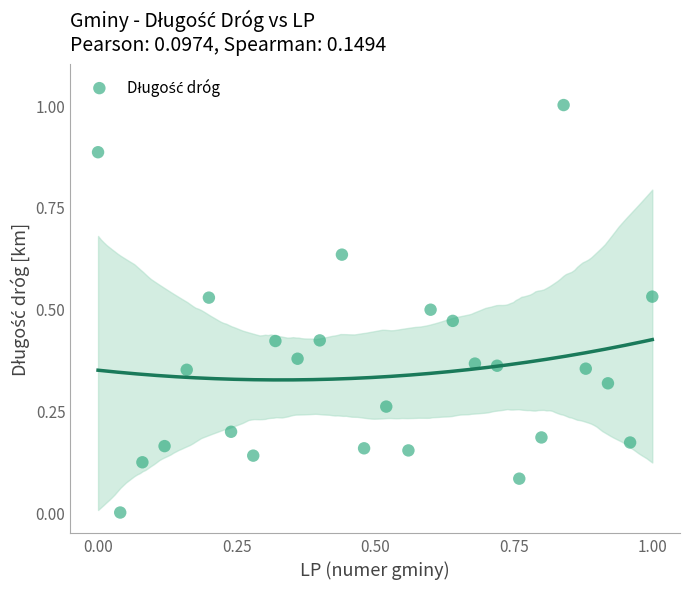

What is the range of X values (max minus min)?

1.0